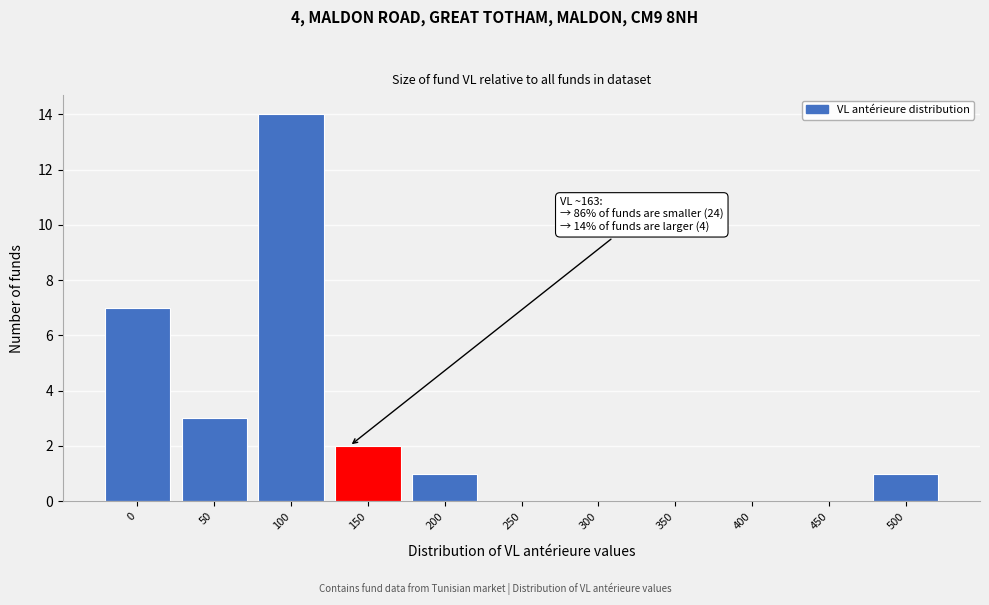

Reading left to right, list all the values displayed in this chart.

0=7	50=3	100=14	150=2	200=1	250=0	300=0	350=0	400=0	450=0	500=1